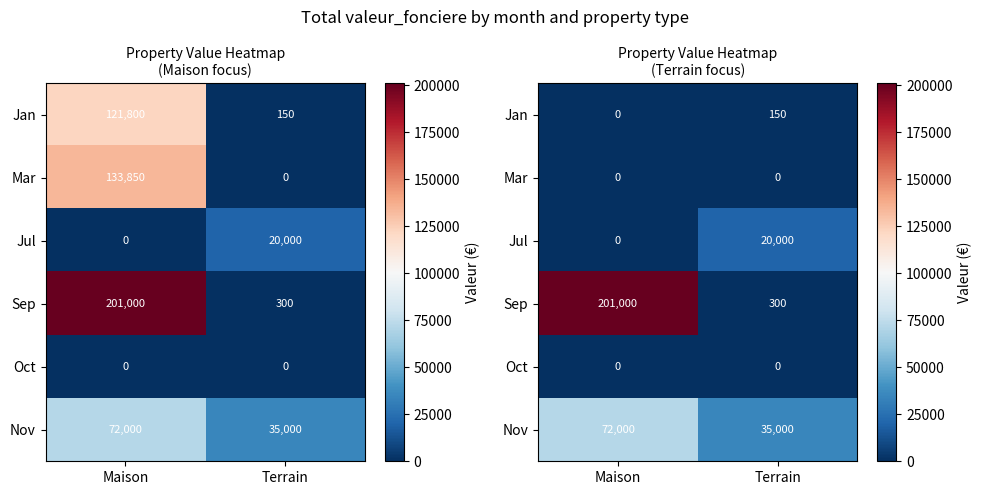

What is the maximum value shown in the chart?

201000